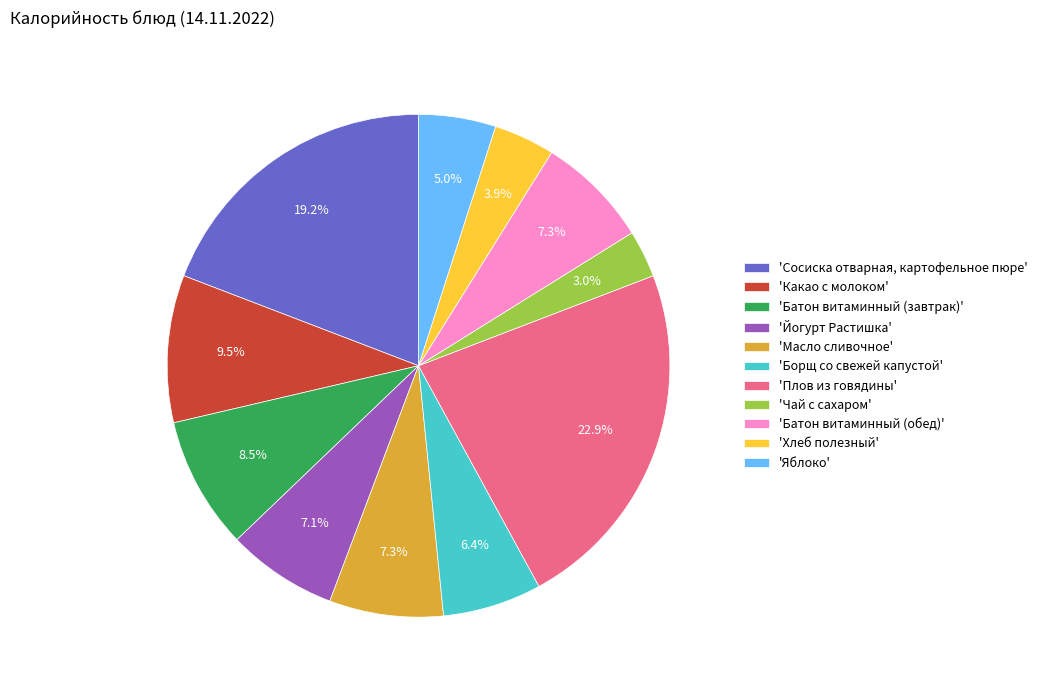

What is the ratio of the value at 'Какао с молоком' to the value at 'Борщ со свежей капустой'?

1.5